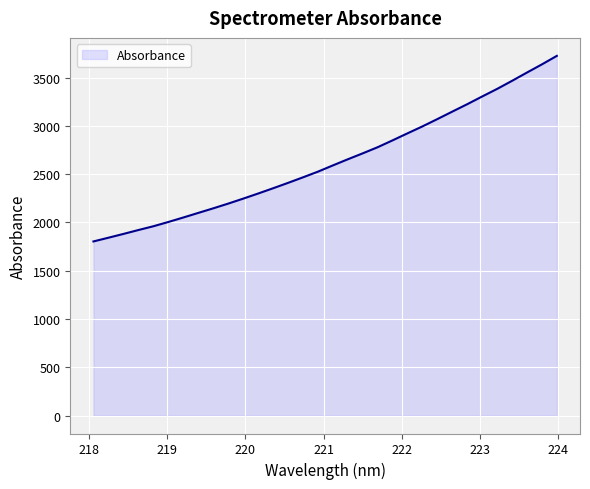

How many lines are shown in the chart?

1